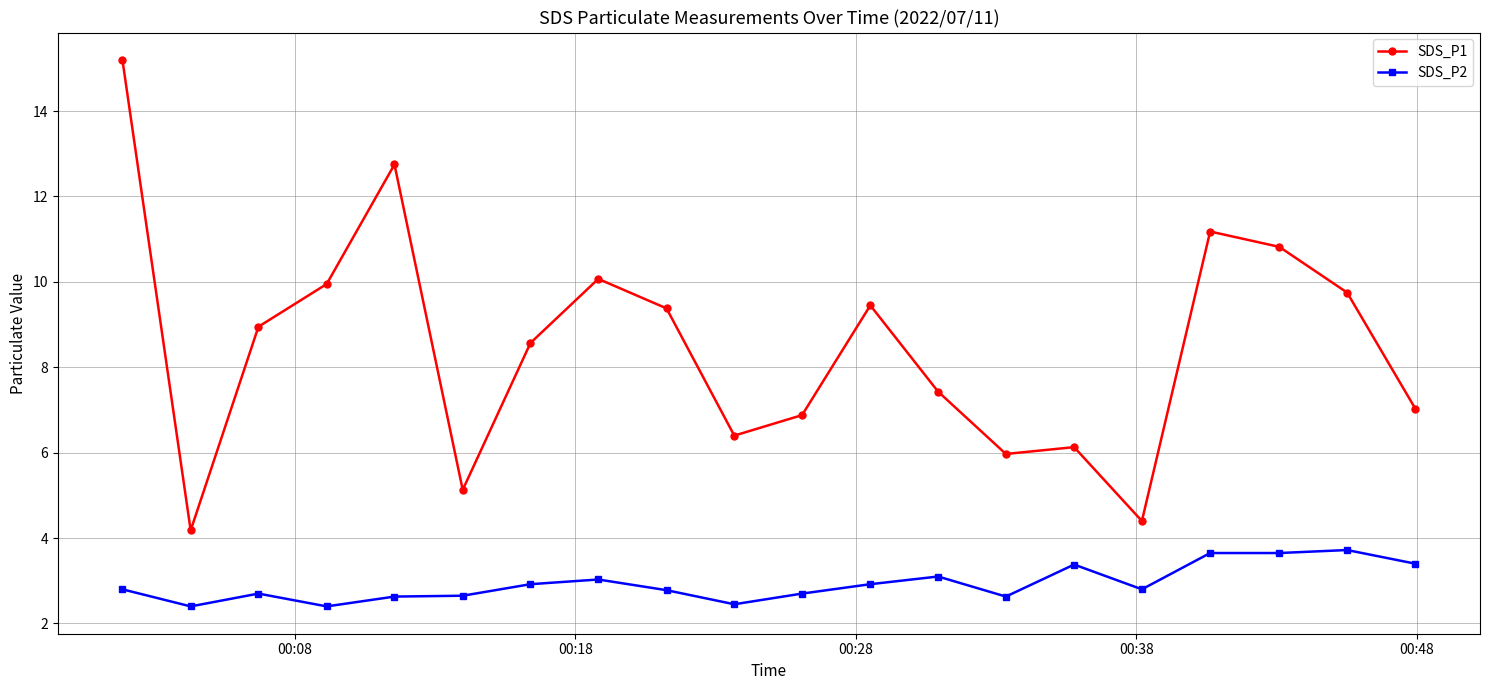

How many interior local valleys does the SDS_P1 series have?

5